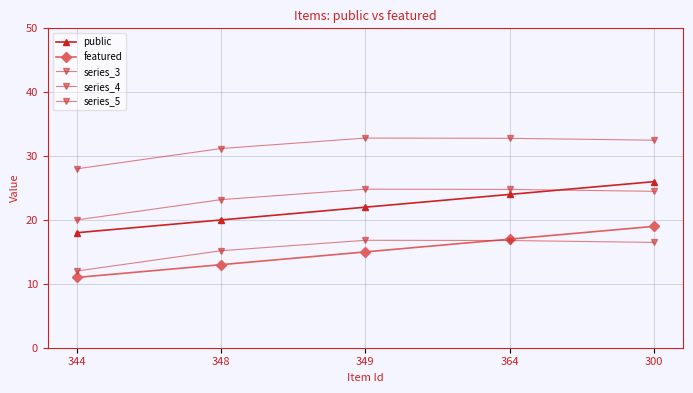

What is the sum of the series_4 values at 300 and 349?

49.3